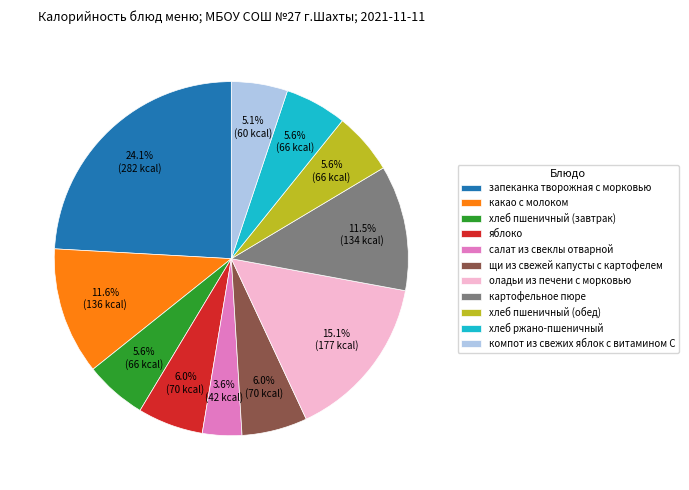

The какао с молоком slice represents 12% of the pie. True or false?

True